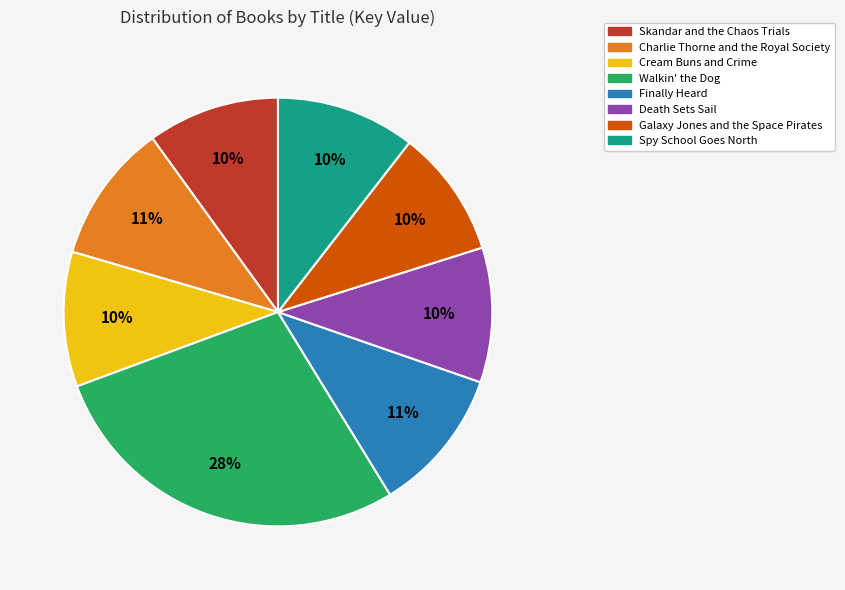

Do Spy School Goes North and Walkin' the Dog together represent more than half of the pie?

No